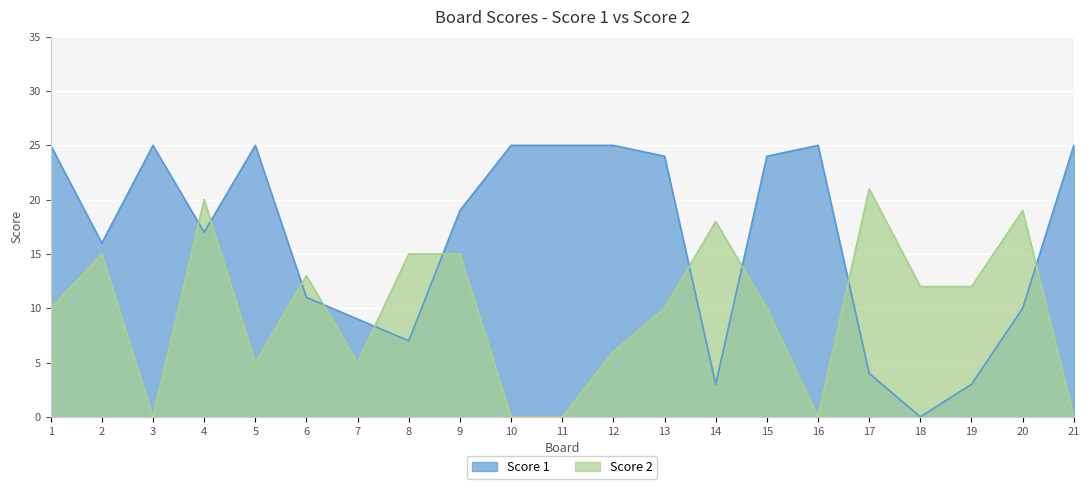

What is the total value across all series at 3?

25